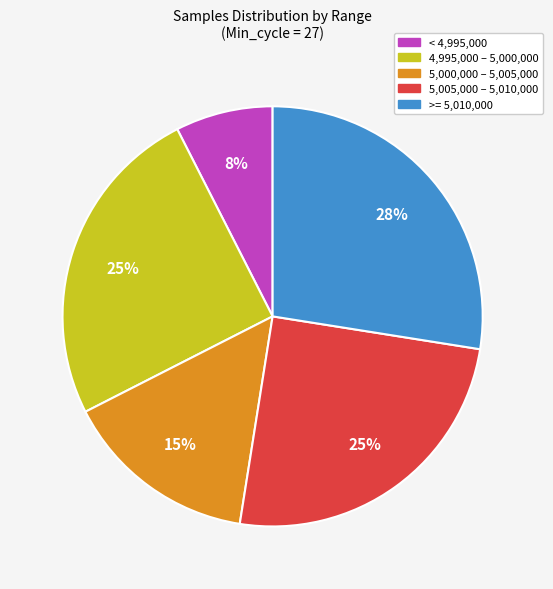

To the nearest percent, what portion does 5,000,000 – 5,005,000 represent?

15%